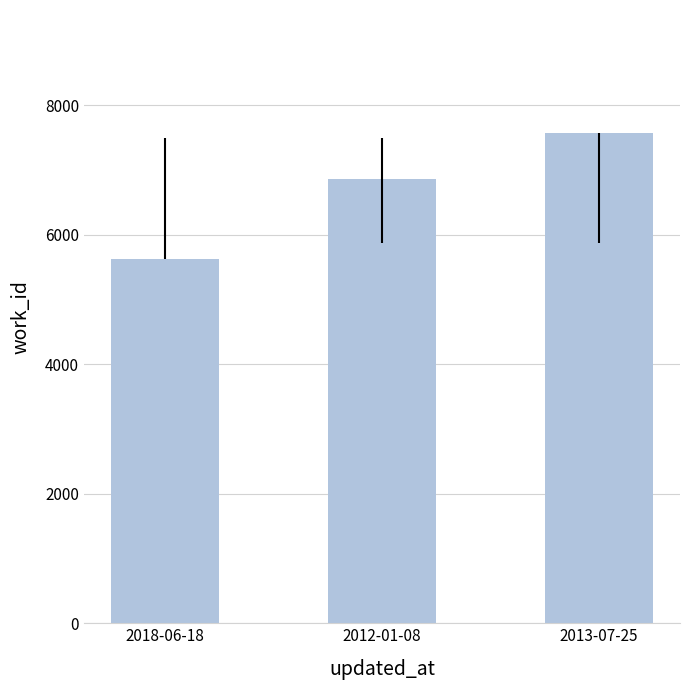

What is the change in value from 2018-06-18 to 2013-07-25?

+1955